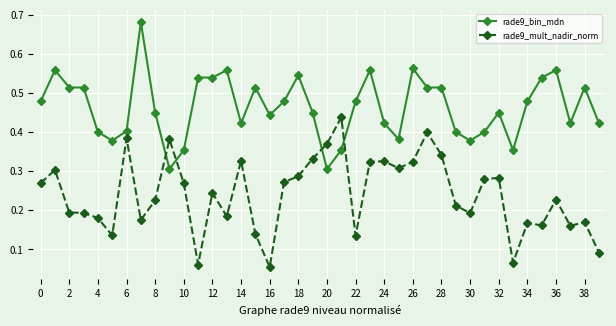

Which series has the largest total across all categories?

rade9_bin_mdn